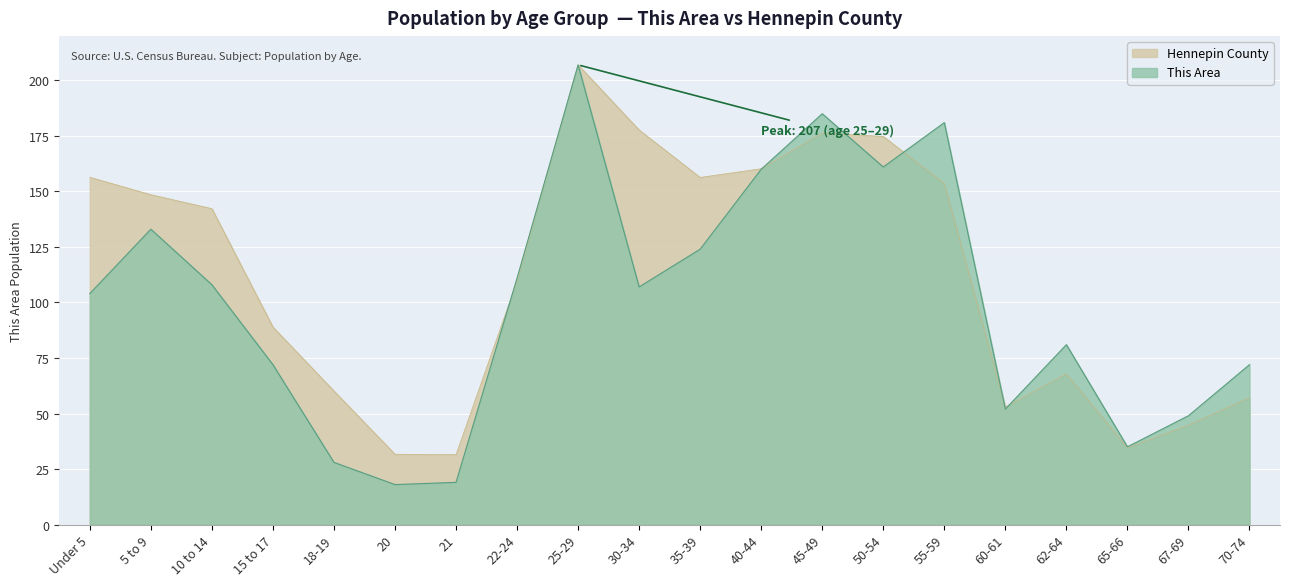

True or false: This Area has a value of 29.3 at 21.

False